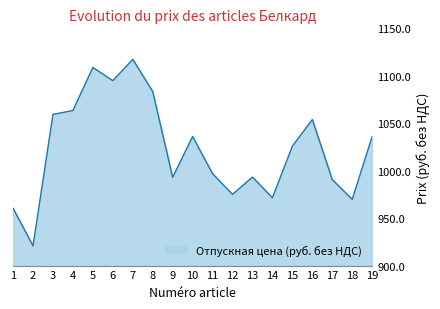

How many distinct data groups are displayed?

1